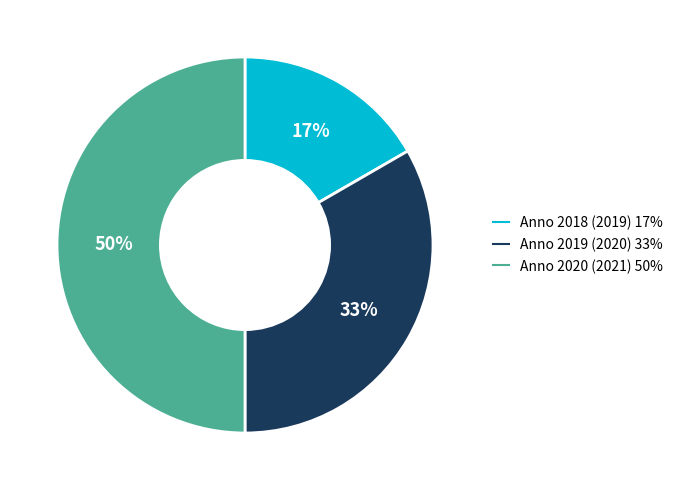

Which slice is the largest?

Anno 2020 (2021)